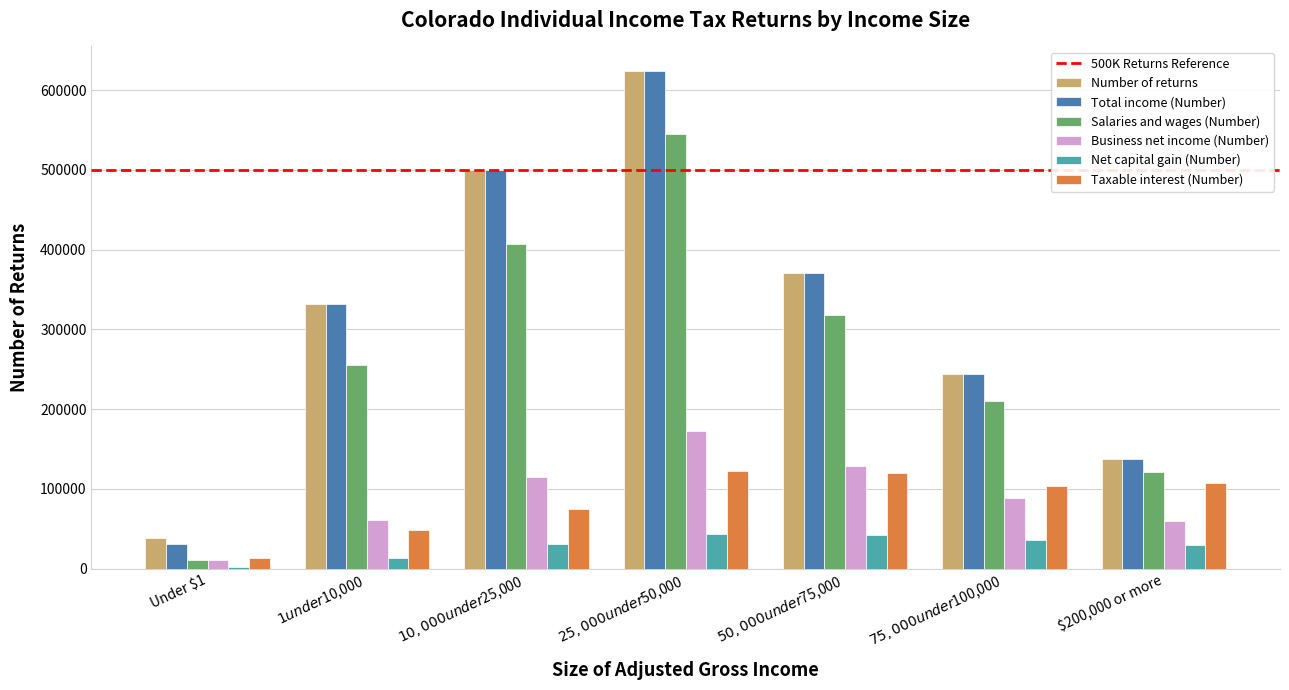

Count the number of categories in the chart.

7